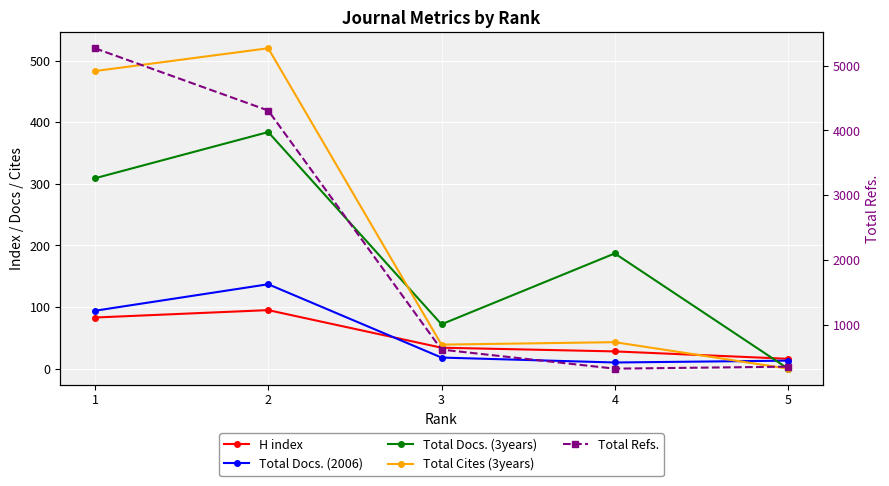

What is the sum of all Total Docs. (2006) values?

272